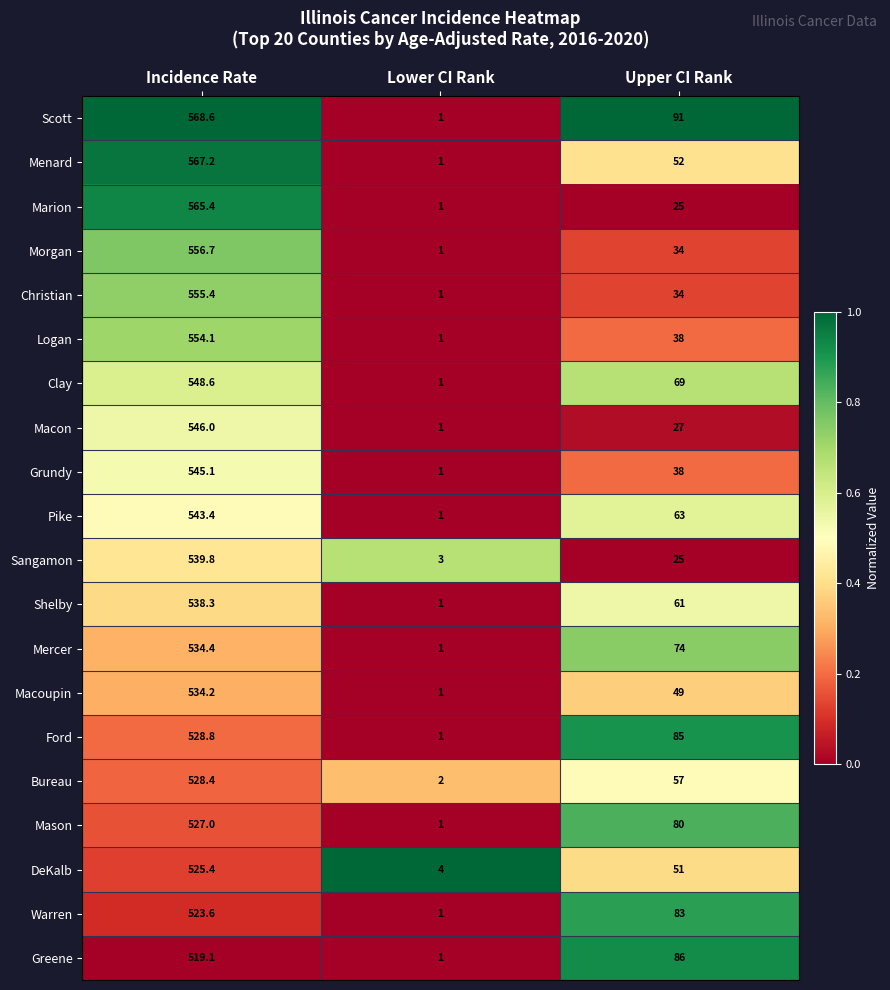

How many distinct data groups are displayed?

20